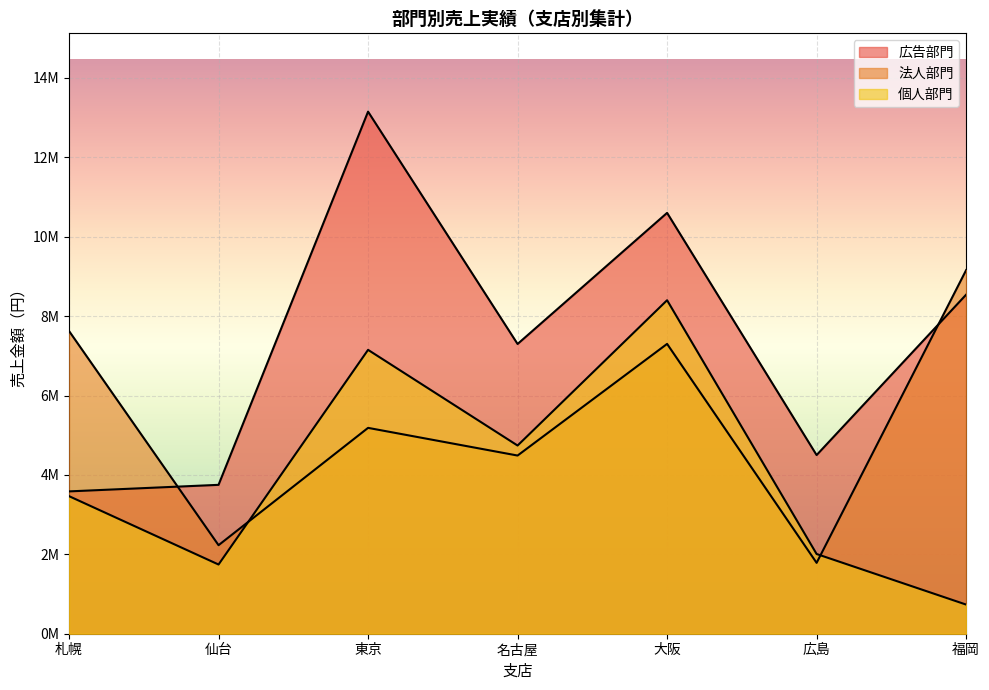

What is the maximum value shown in the chart?

13150000